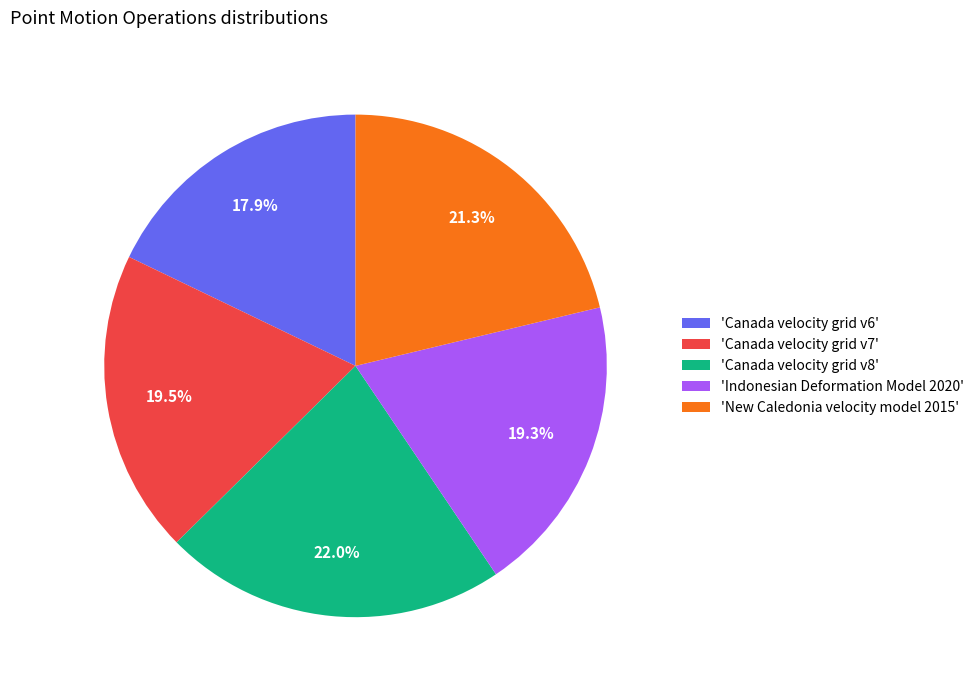

What percentage is NOT represented by 'New Caledonia velocity model 2015'?

78.7%